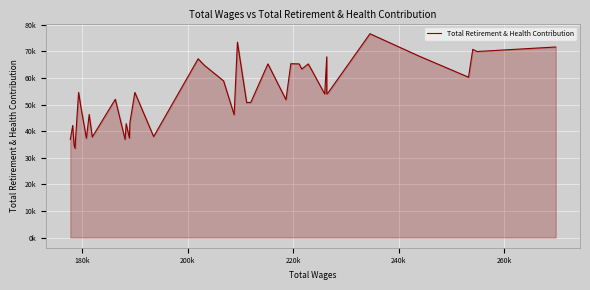

How many interior local peaks (higher than both neighbors) does the data have?

14